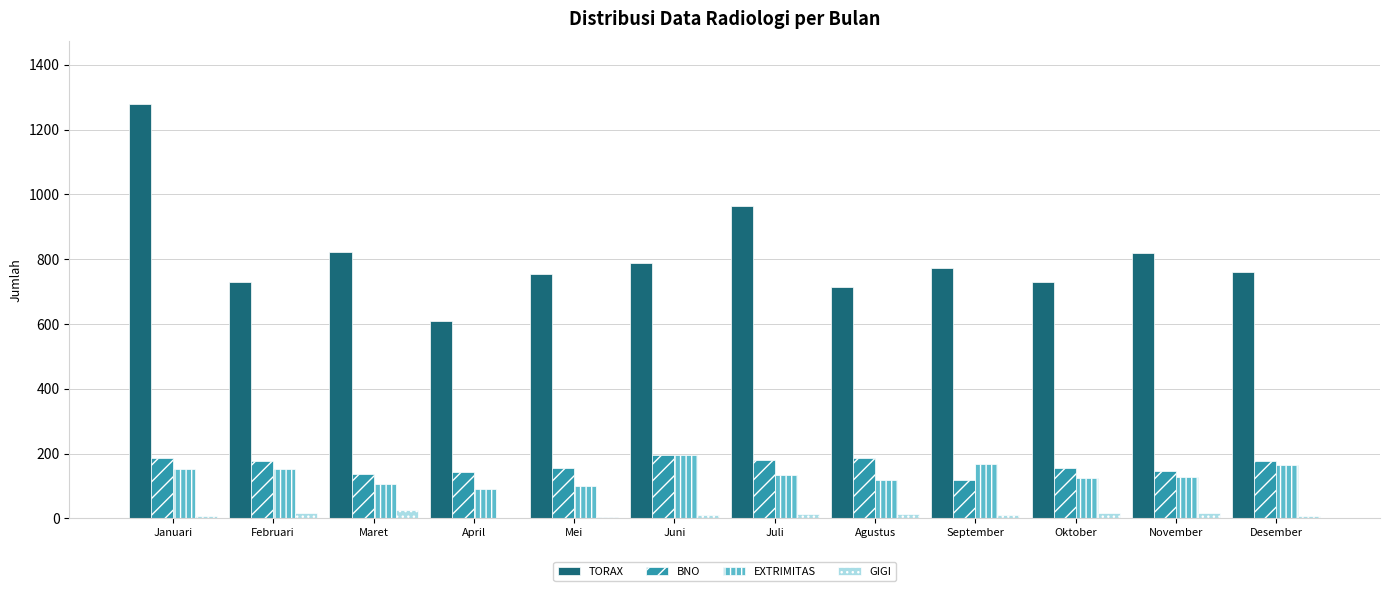

Which category has the highest value across all series?

Januari